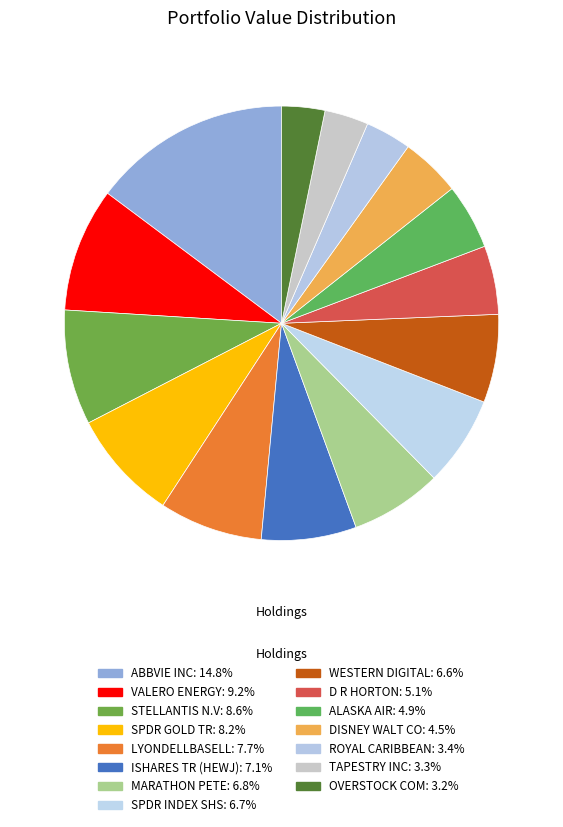

To the nearest percent, what is the average slice percentage?

7%